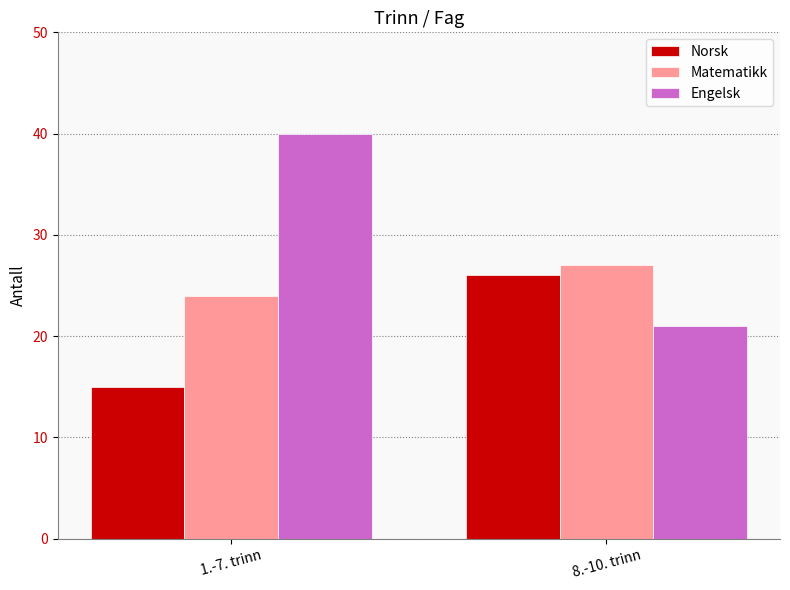

Between 1.-7. trinn and 8.-10. trinn, which series saw the biggest shift?

Engelsk